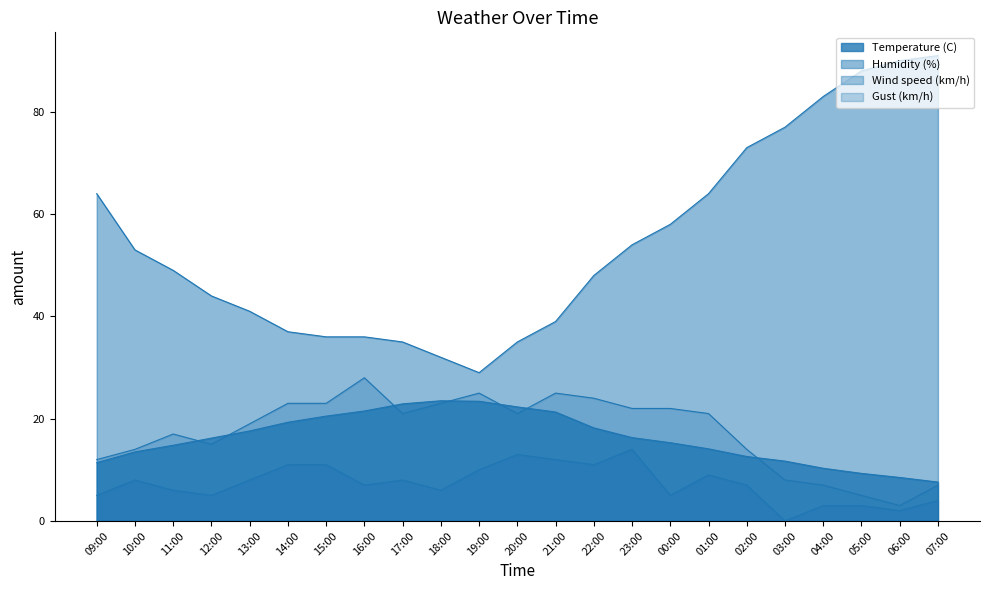

Which series has the largest total across all categories?

Humidity (%)